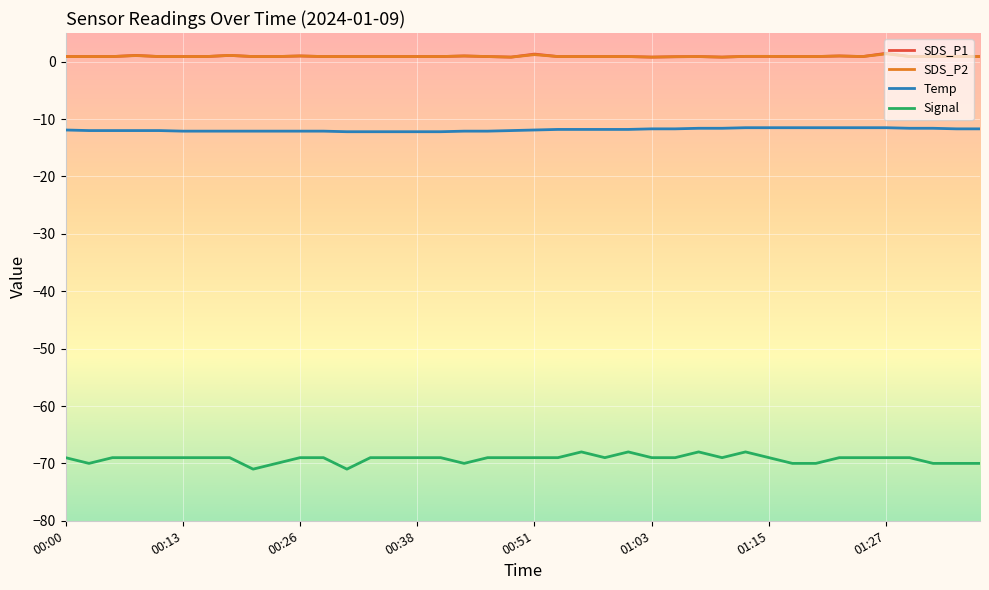

Which series has the largest range (max minus min)?

Signal